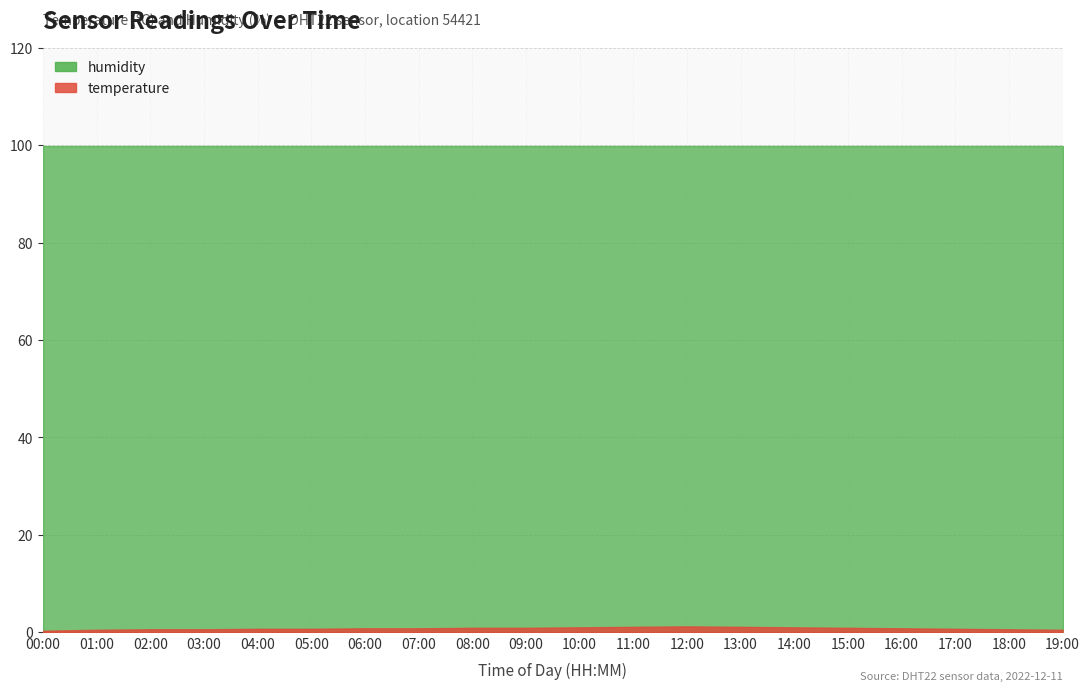

Which series has the widest spread of values?

temperature